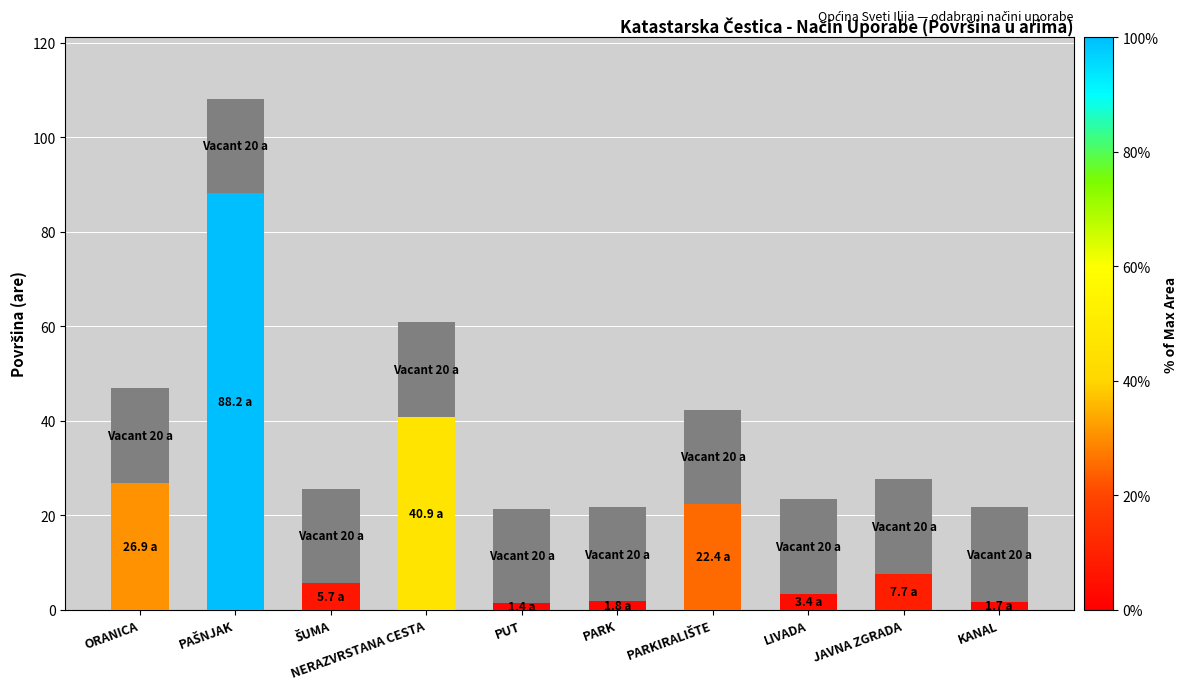

What is the total value across all series at NERAZVRSTANA CESTA?

60.9